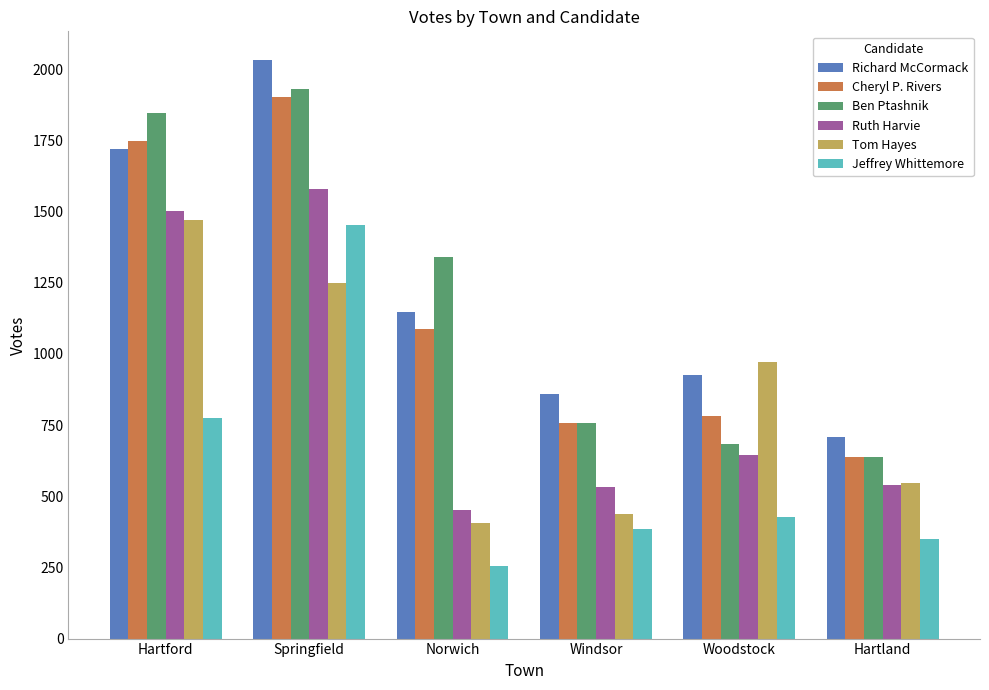

Is it true that Ruth Harvie equals 1579 at Springfield?

True